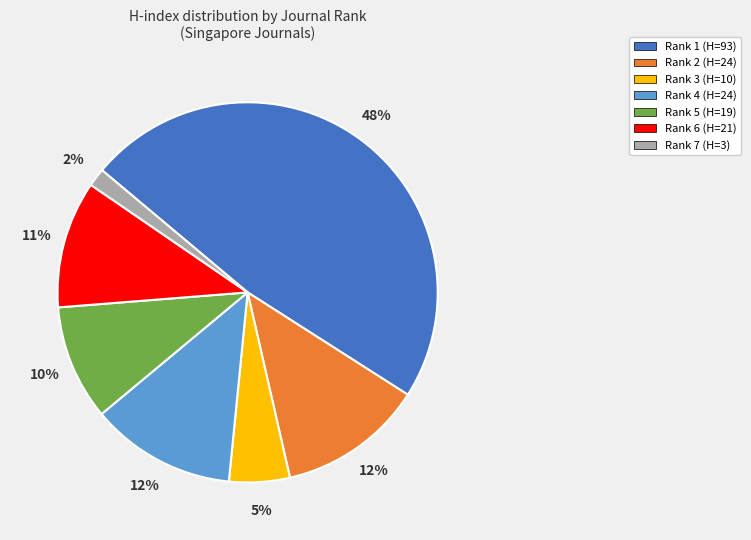

The Rank 3 (H=10) slice represents 19% of the pie. True or false?

False